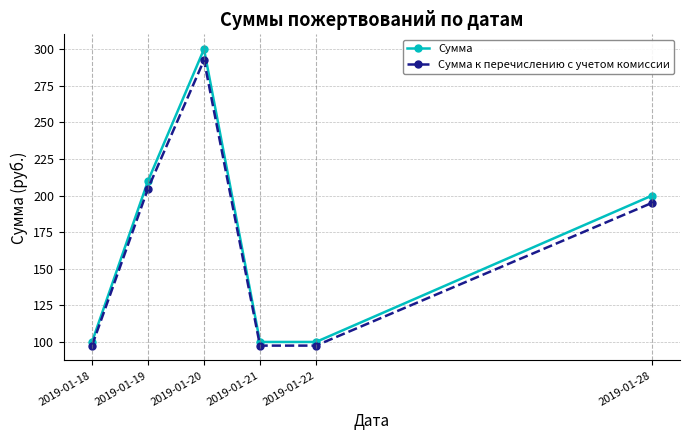

What is the difference between the Сумма к перечислению с учетом комиссии values at 2019-01-21 and 2019-01-19?

107.3